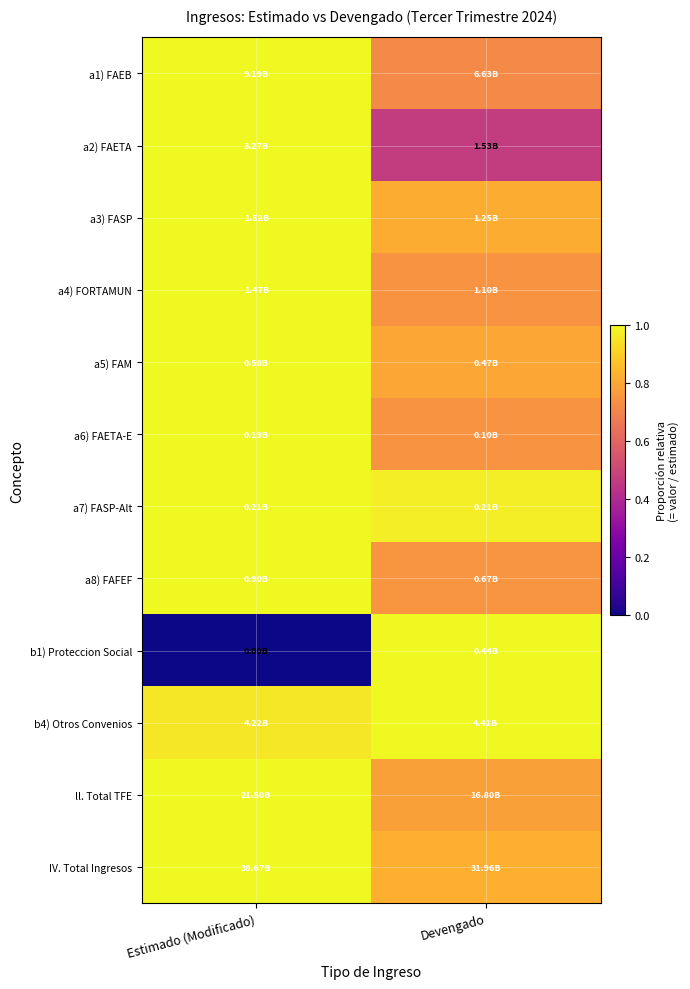

Rank the series at Estimado (Modificado) from lowest to highest value.

b1) Proteccion Social, b4) Otros Convenios, a1) FAEB, a2) FAETA, a3) FASP, a4) FORTAMUN, a5) FAM, a6) FAETA-E, a7) FASP-Alt, a8) FAFEF, ll. Total TFE, IV. Total Ingresos